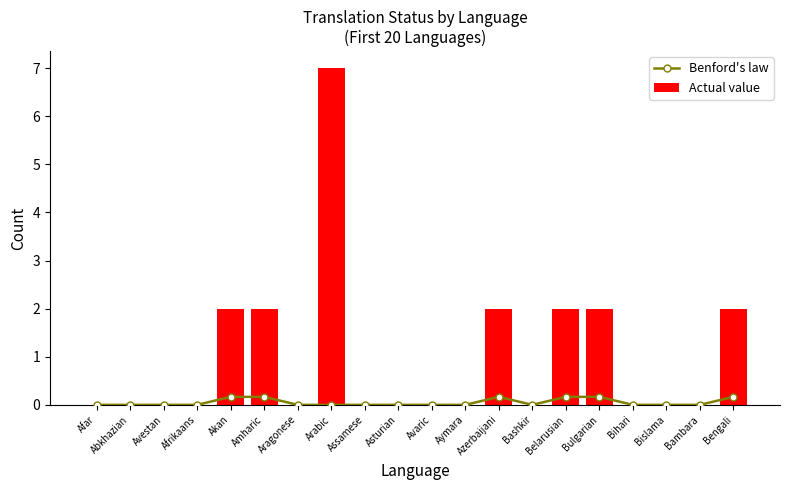

What is the approximate value of Benford's law at Azerbaijani?

0.2